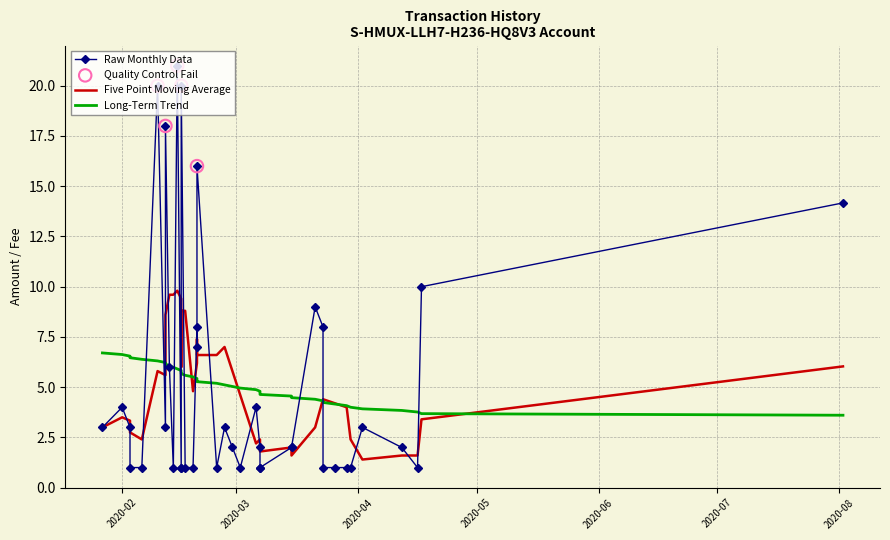

Between 2020-03-07 and 2020-04-17, which is larger?

2020-04-17